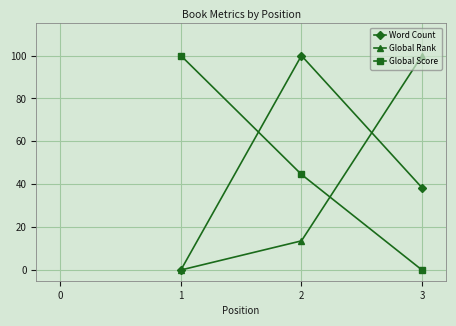

The value of Global Score at 3 is 59.3. True or false?

False